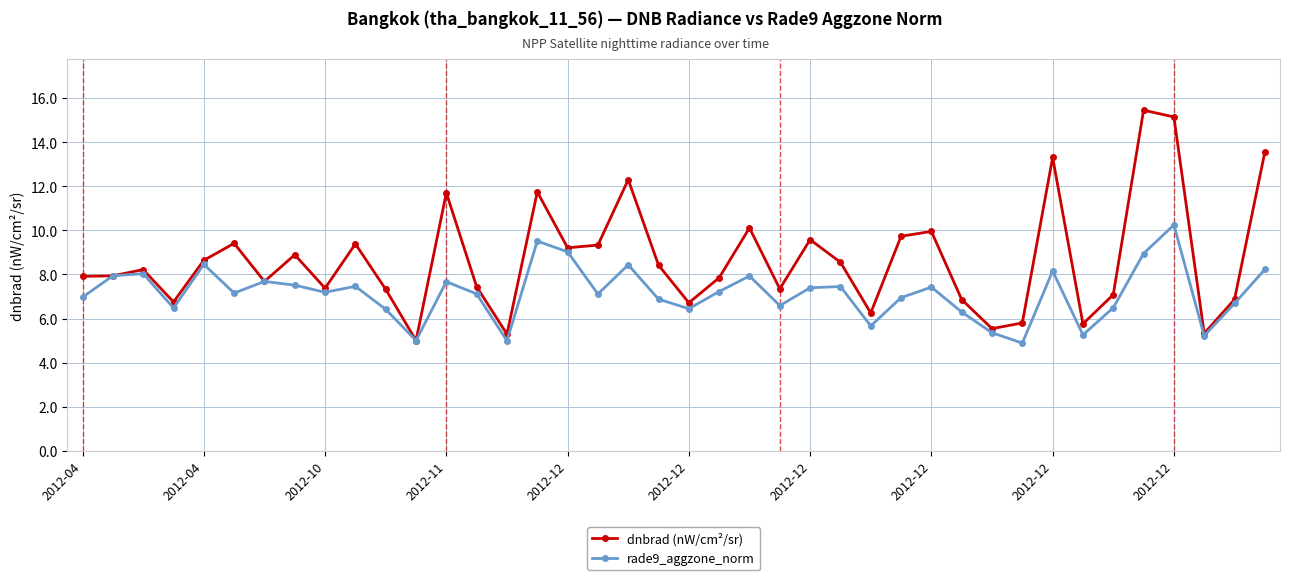

Rank the series by their maximum value, from highest to lowest.

dnbrad (nW/cm²/sr), rade9_aggzone_norm